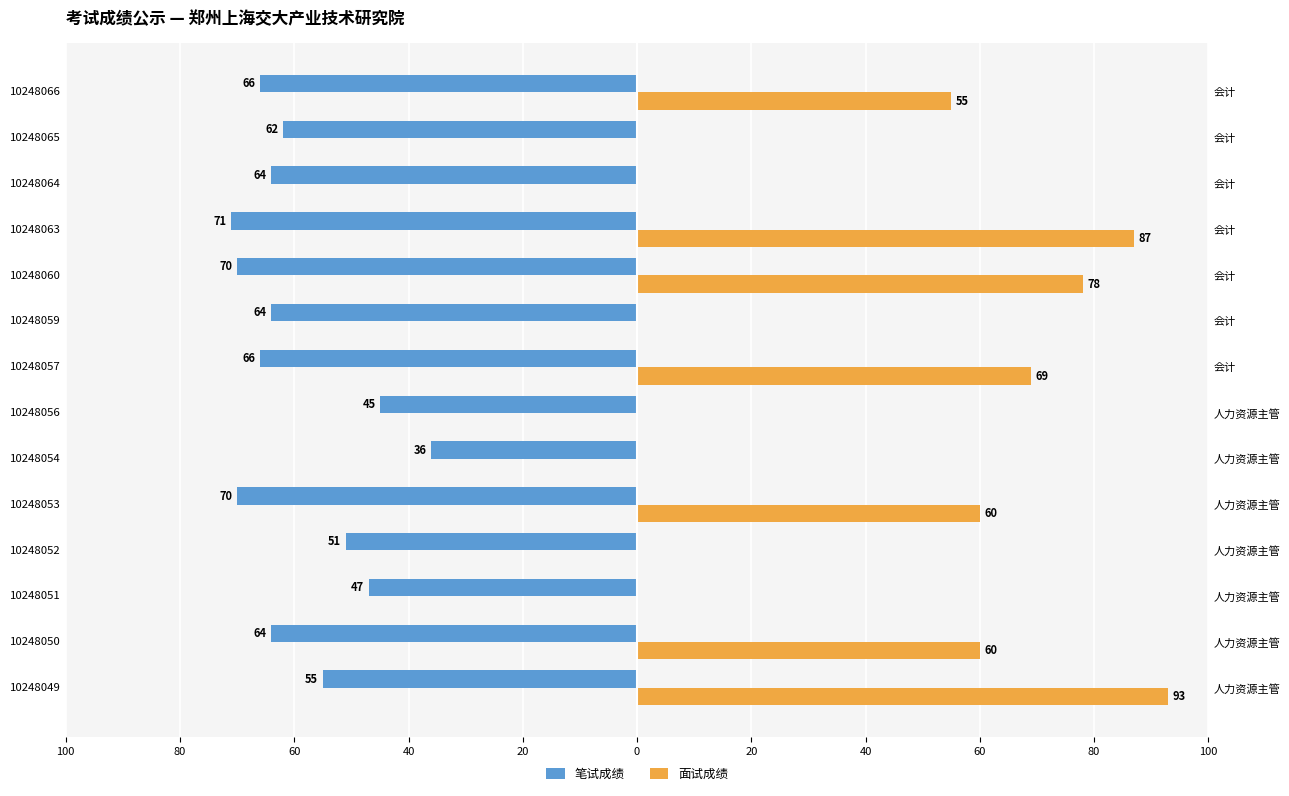

Reading left to right, what are all the values shown in this chart?

笔试成绩: -55	-64	-47	-51	-70	-36	-45	-66	-64	-70	-71	-64	-62	-66
面试成绩: 93	60	0	0	60	0	0	69	0	78	87	0	0	55